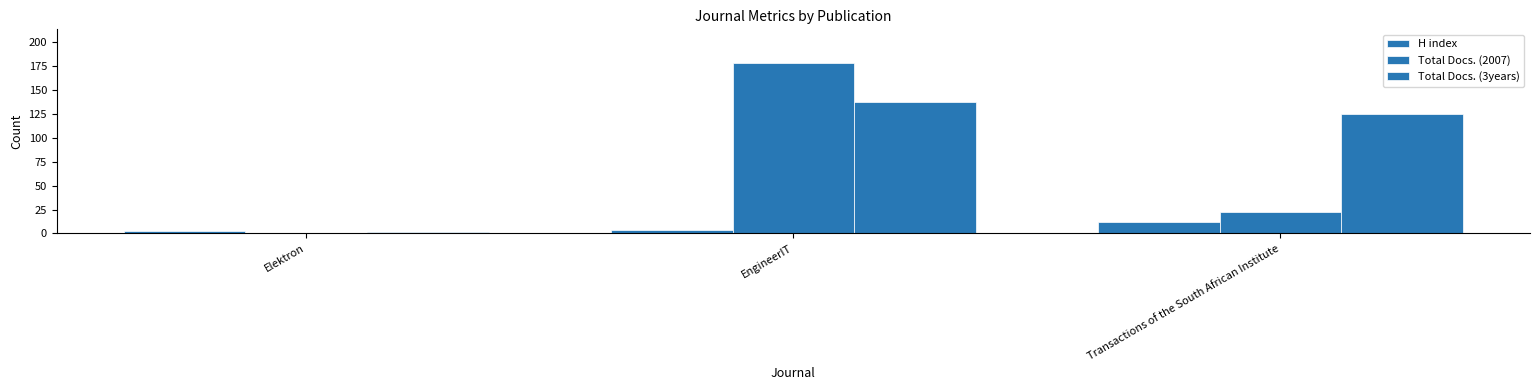

What is the label of the 3rd bar from the right?

Elektron